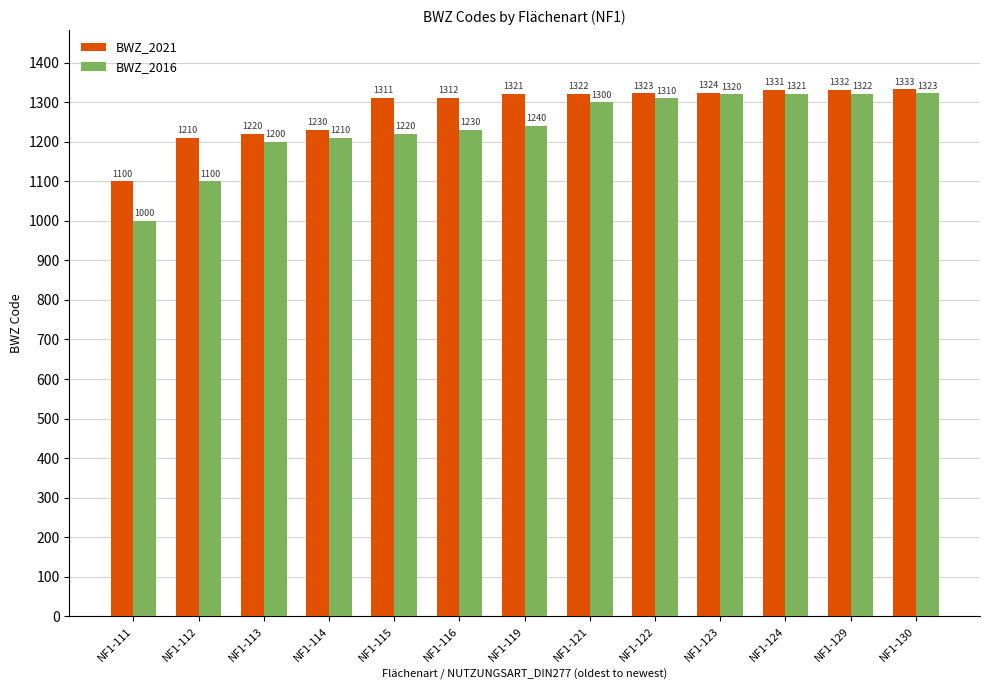

Rank the series by their average value, from lowest to highest.

BWZ_2016, BWZ_2021